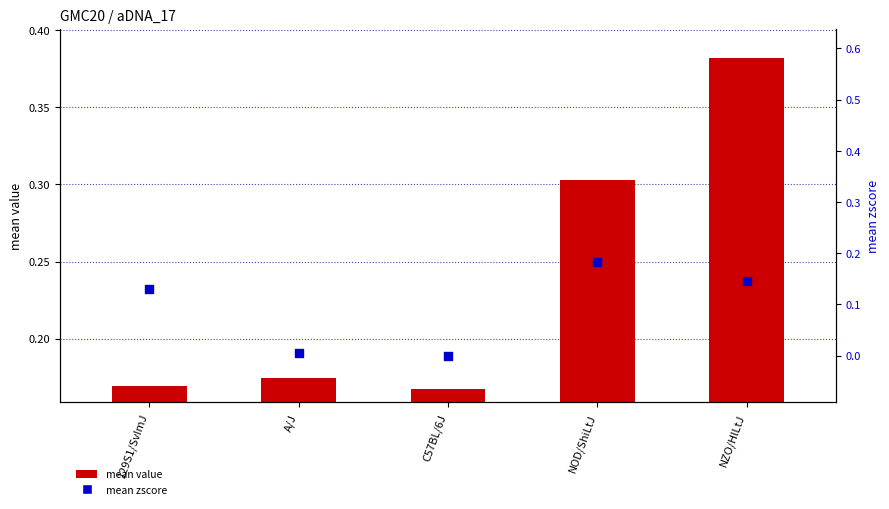

Which series contains the lowest Y value?

mean zscore